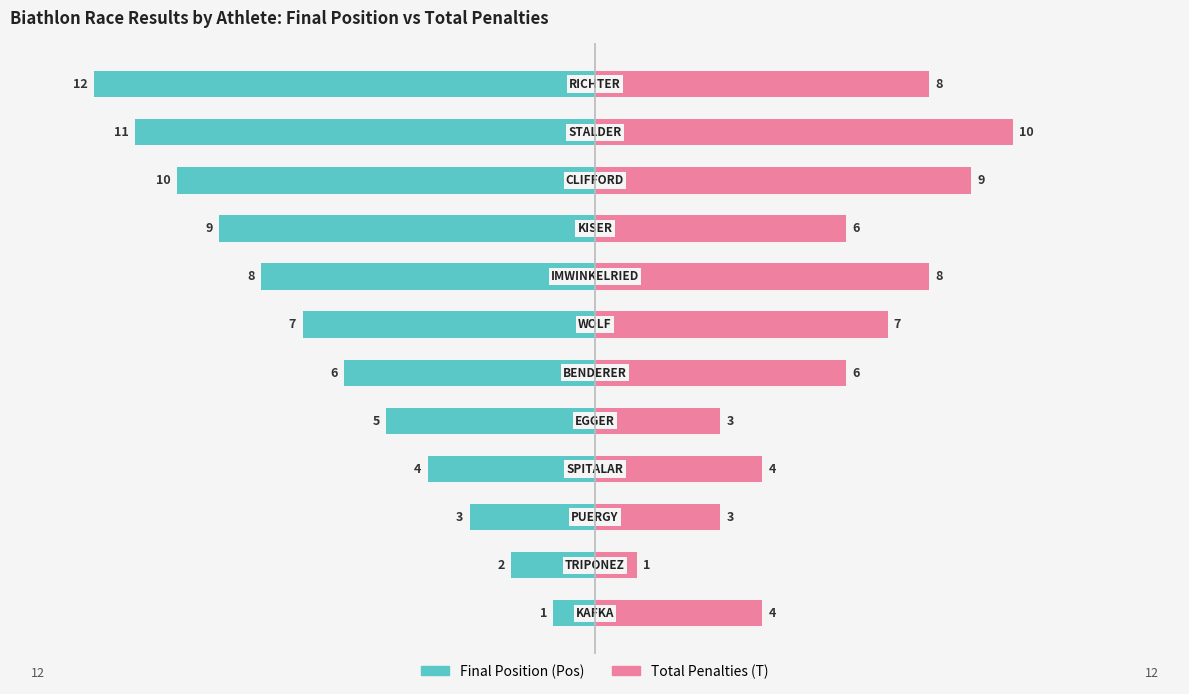

At 0, list the series in order from smallest to largest.

Final Position (Pos), Total Penalties (T)